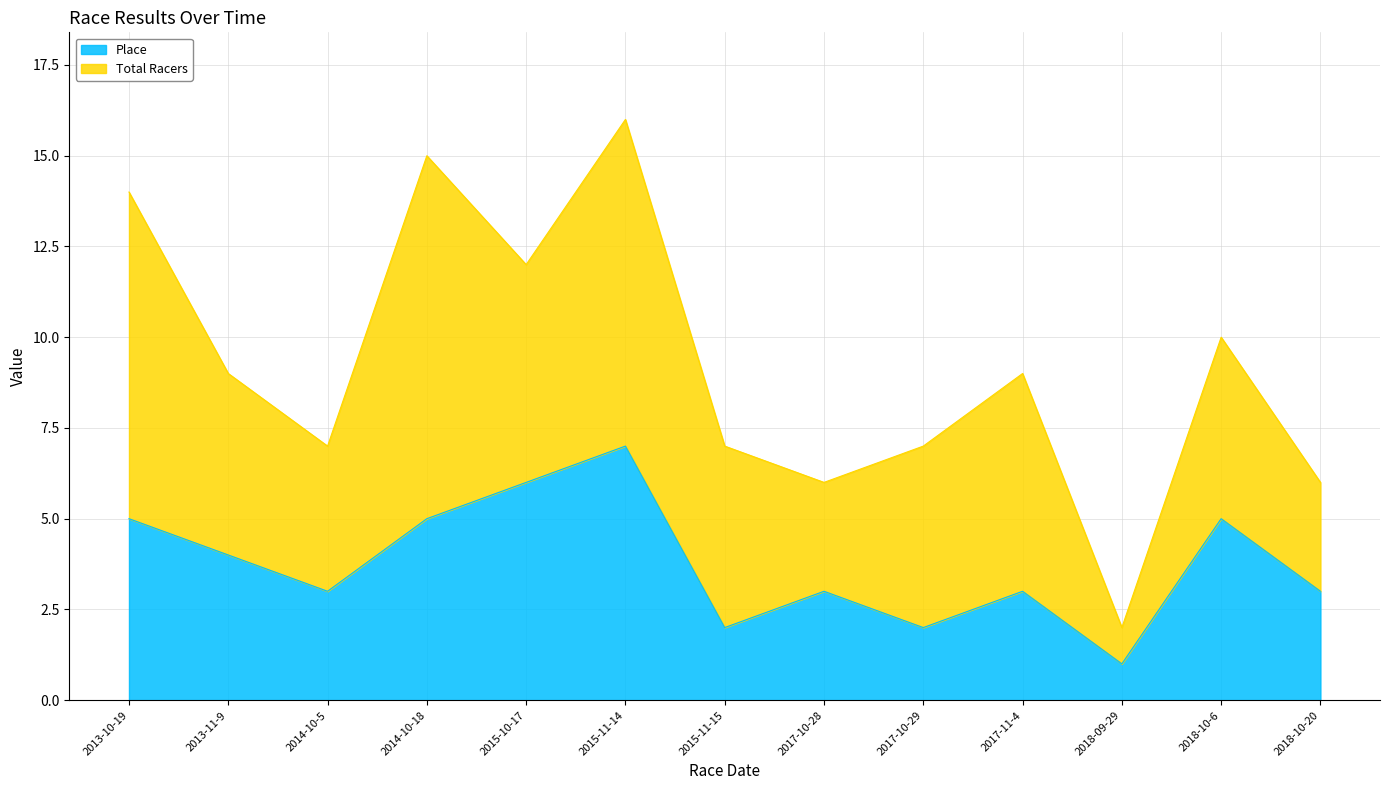

The Place series shows 5 at 2013-10-19. True or false?

True